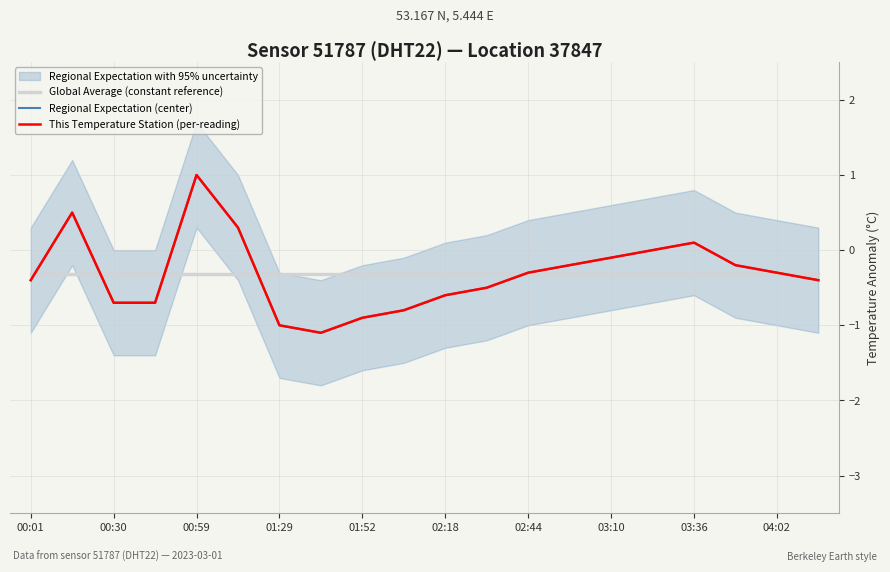

Rank the series by their maximum value, from lowest to highest.

Global Average (constant reference), Regional Expectation (center), This Temperature Station (per-reading)